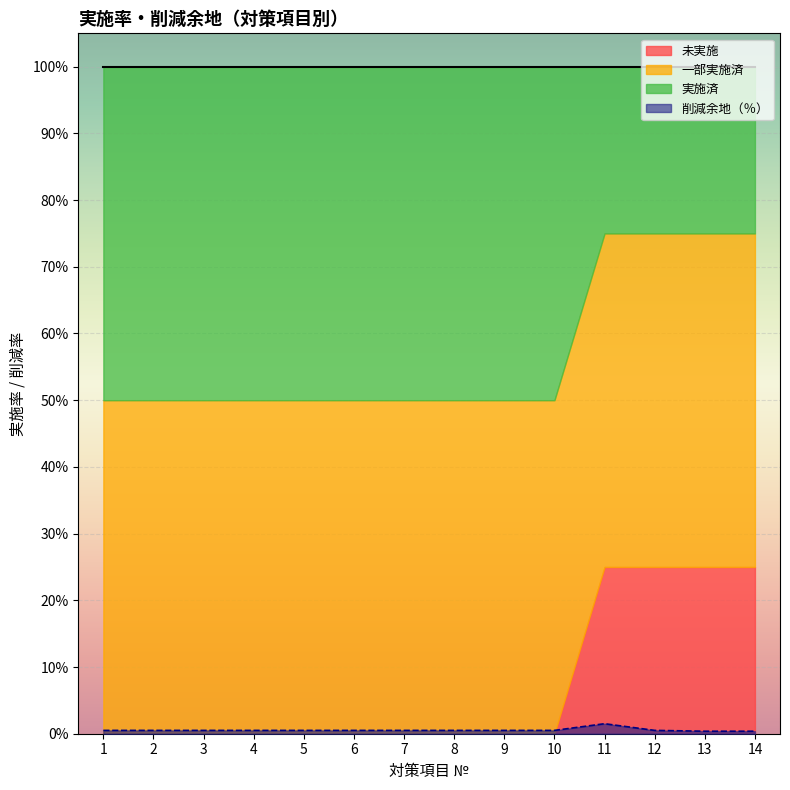

Is it true that 未実施 equals 0.0 at 5?

True